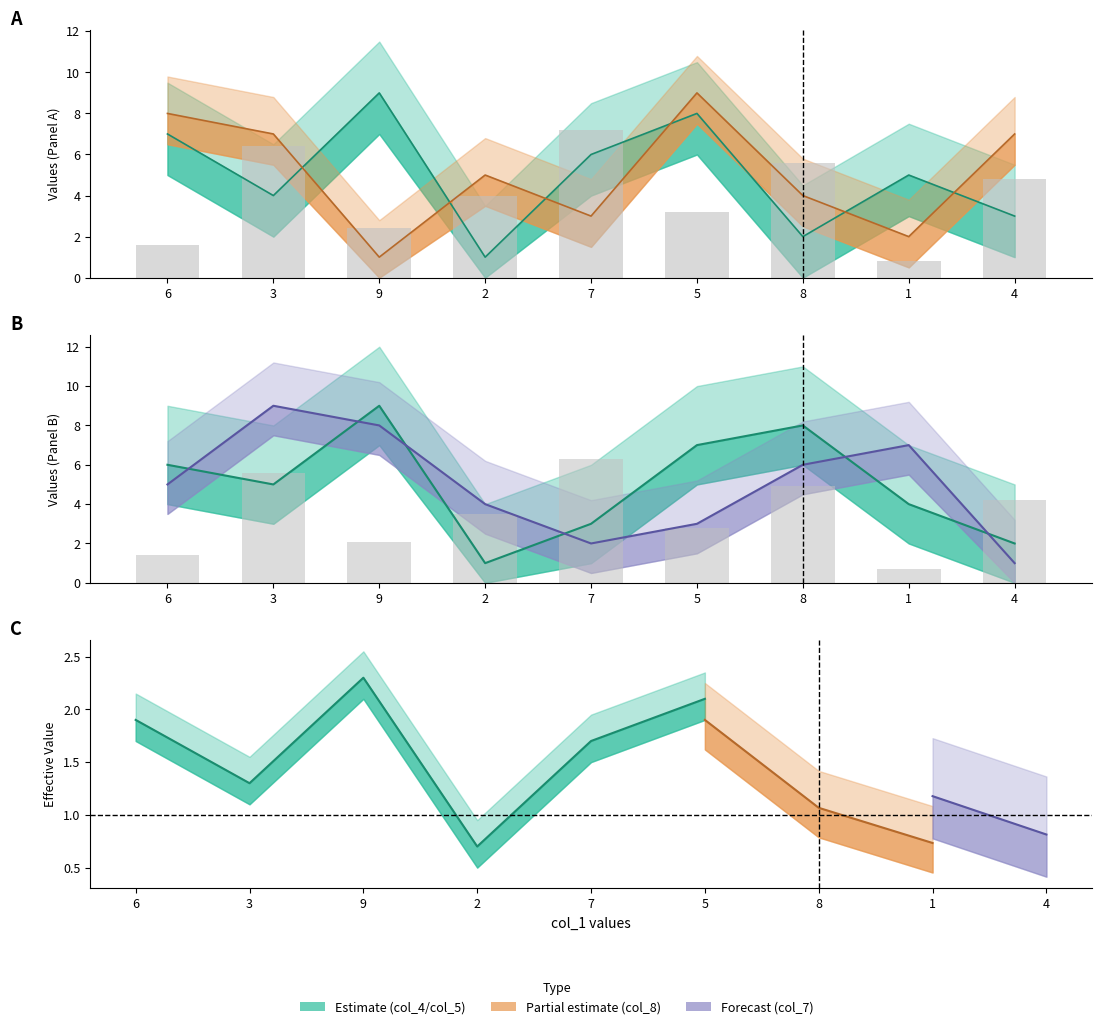

Which category has the lowest value in the col_3 bars series?

1